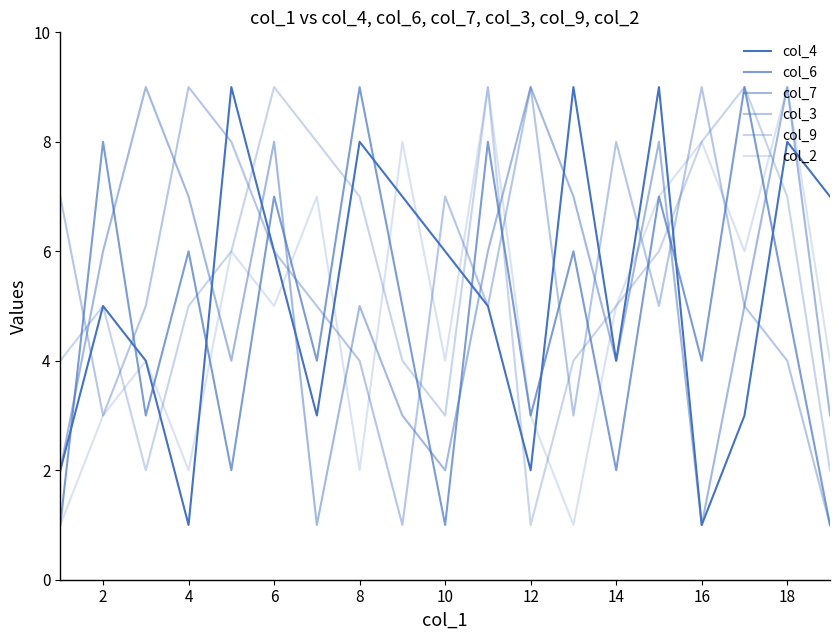

Where is the first local maximum for col_7?

4